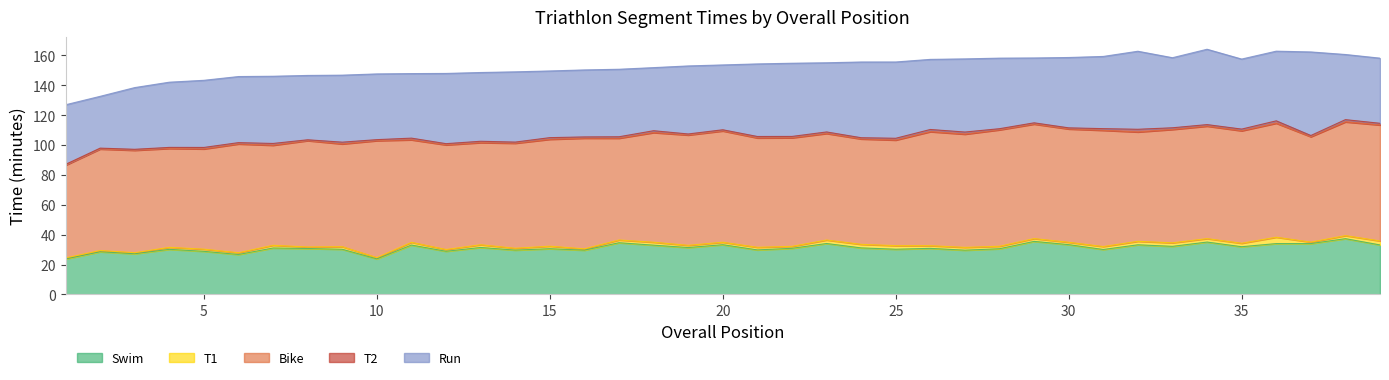

At how many categories does at least one series exceed 26?

39